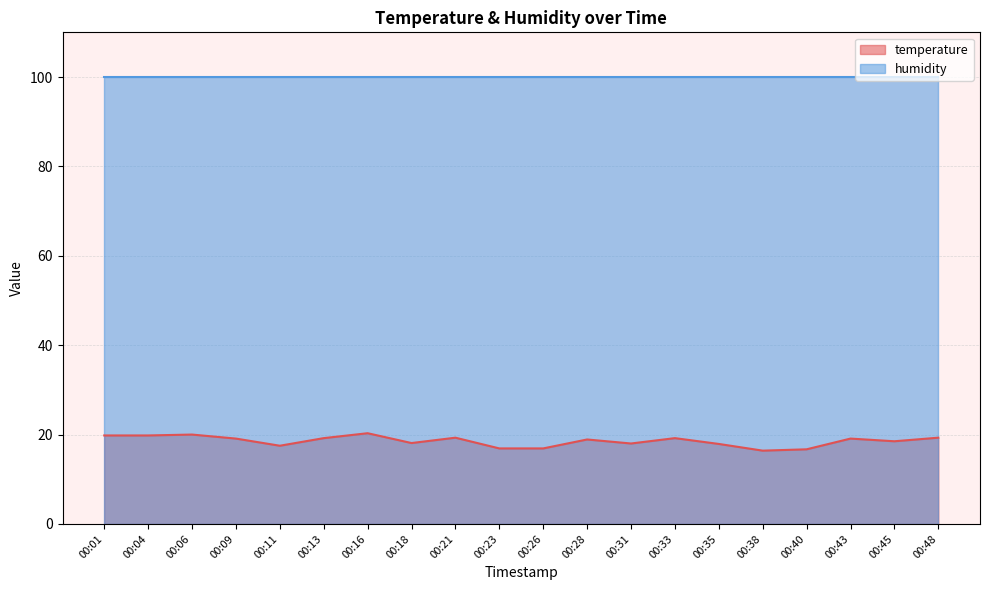

How many points are higher than both their immediate neighbors (excluding endpoints)?

6